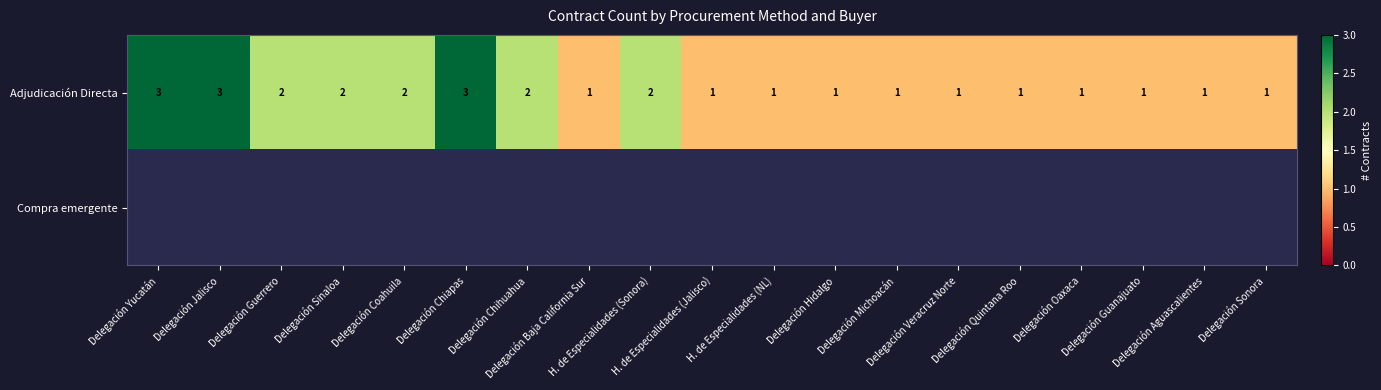

Count the number of categories in the chart.

19